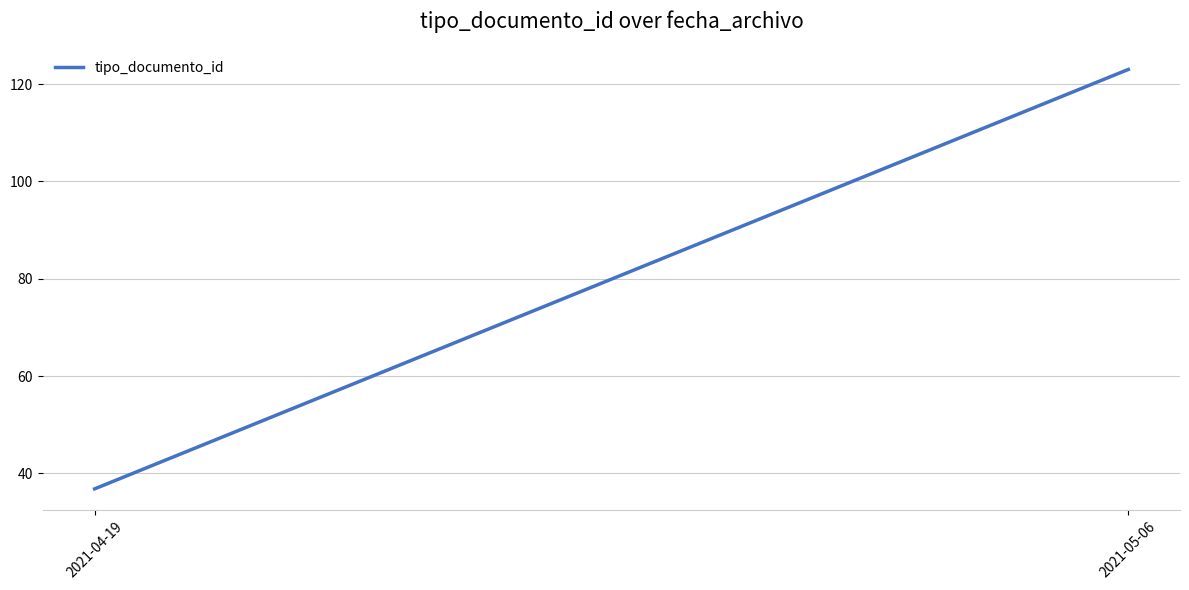

Reading left to right, what are all the values shown in this chart?

2021-04-19=36.8	2021-05-06=123.0